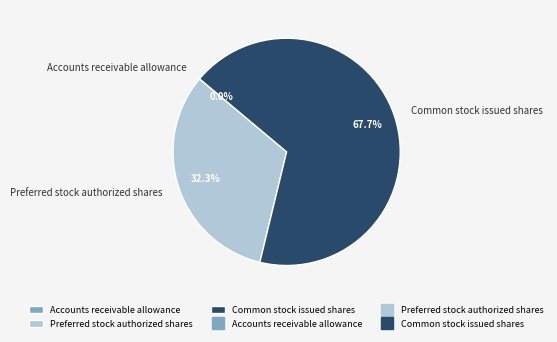

Which category has the biggest portion of the pie?

Common stock issued shares